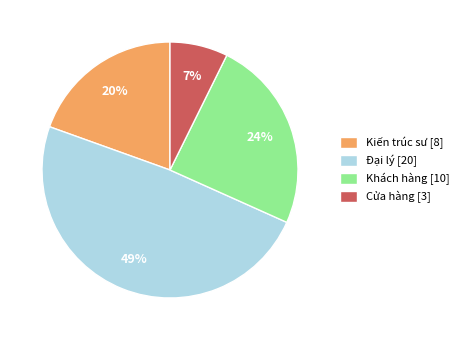

To the nearest percent, what portion does Đại lý represent?

49%